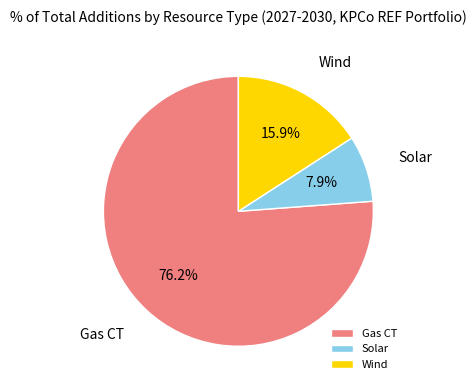

What percentage is NOT represented by Solar?

92.1%